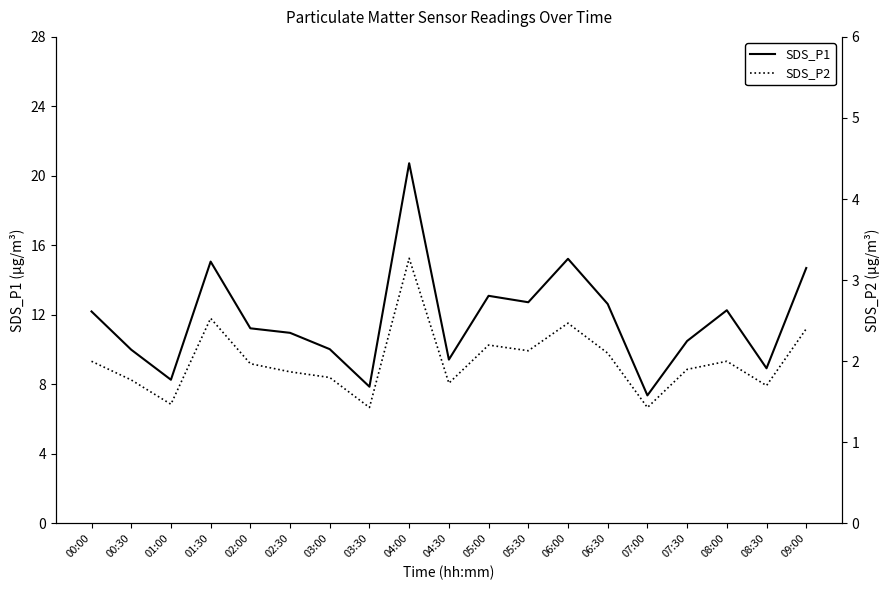

What is the average value of the SDS_P1 series?

11.8